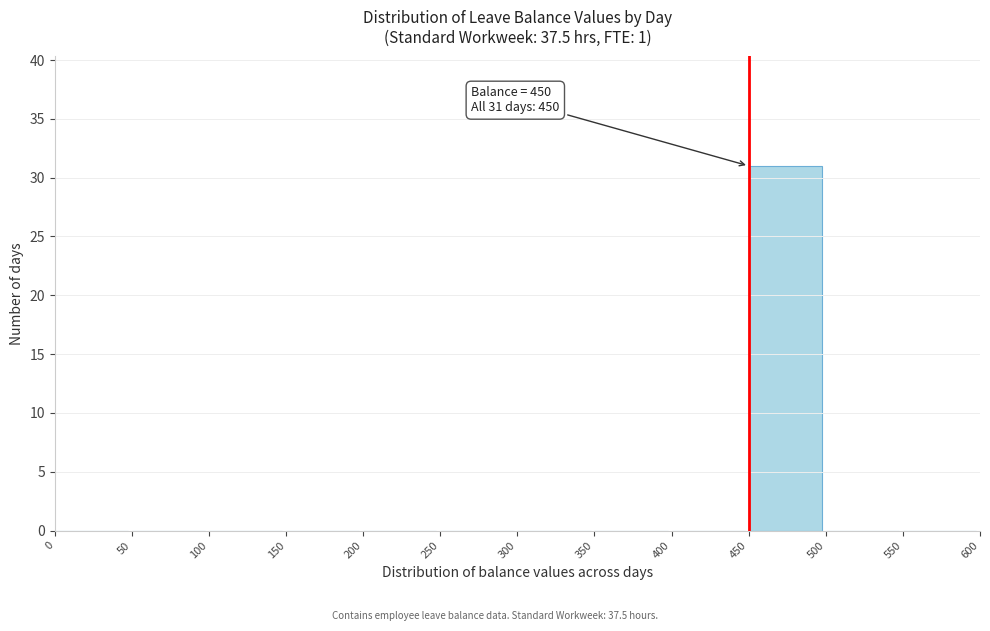

Over which range of the x-axis is the bar tallest?

450 to 500